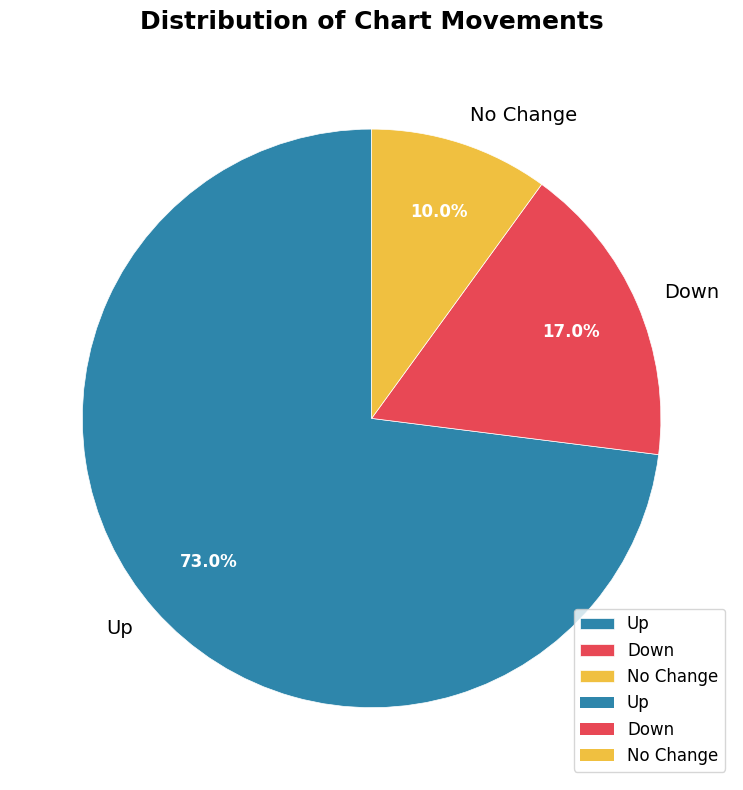

What is the smallest slice in the pie chart?

No Change